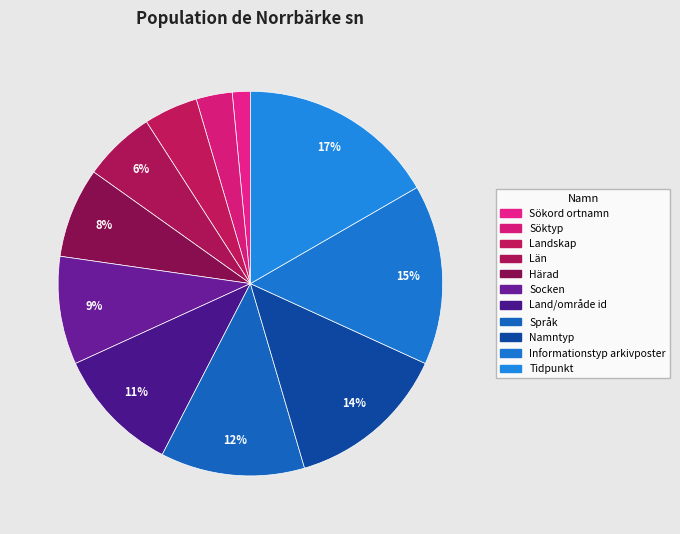

What is the smallest slice in the pie chart?

Sökord ortnamn